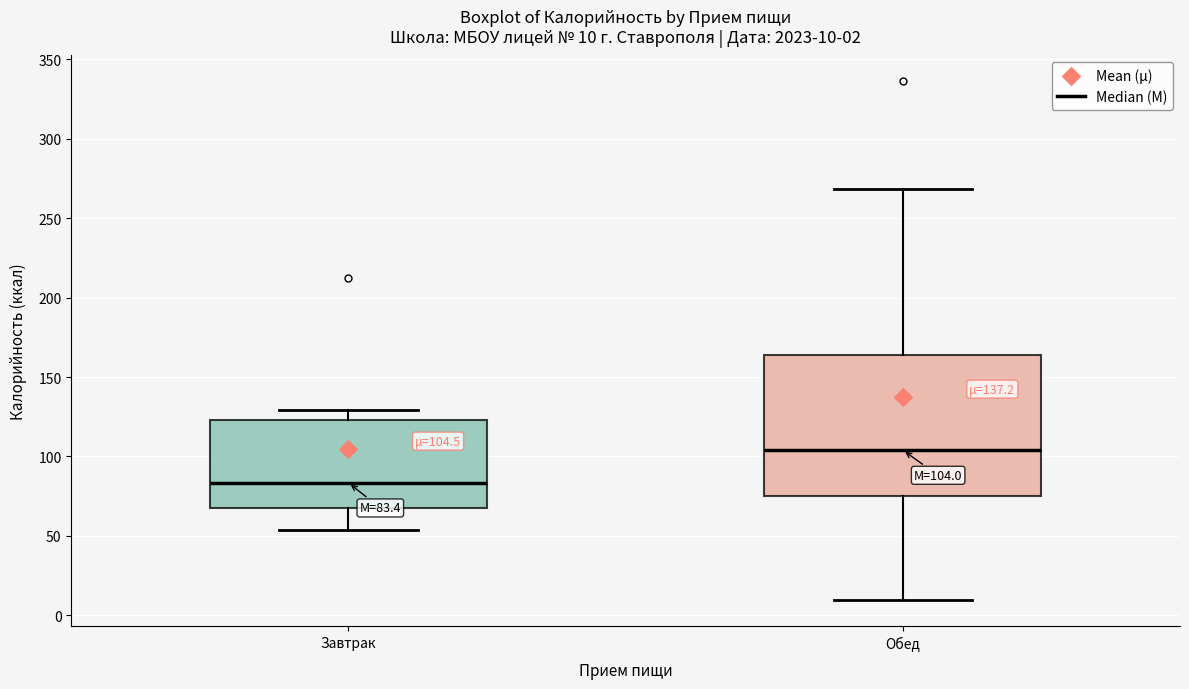

Which box is the tallest, from its lower edge to its upper edge?

Обед